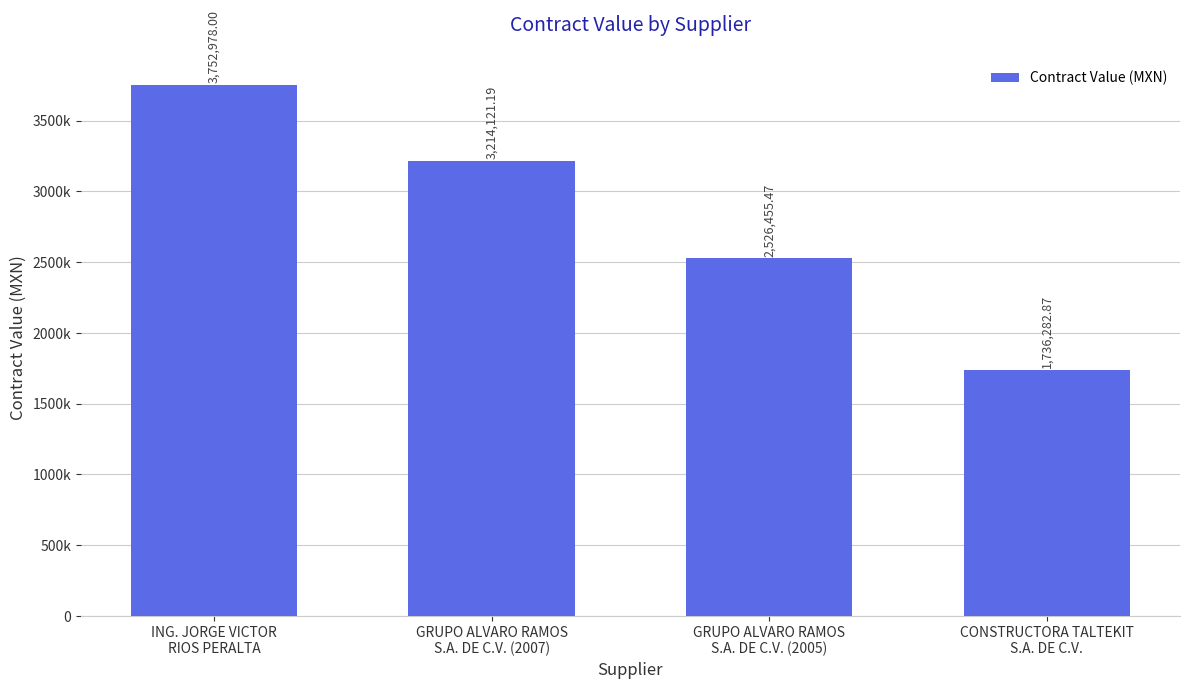

What is the label of the 2nd bar from the right?

GRUPO ALVARO RAMOS
S.A. DE C.V. (2005)